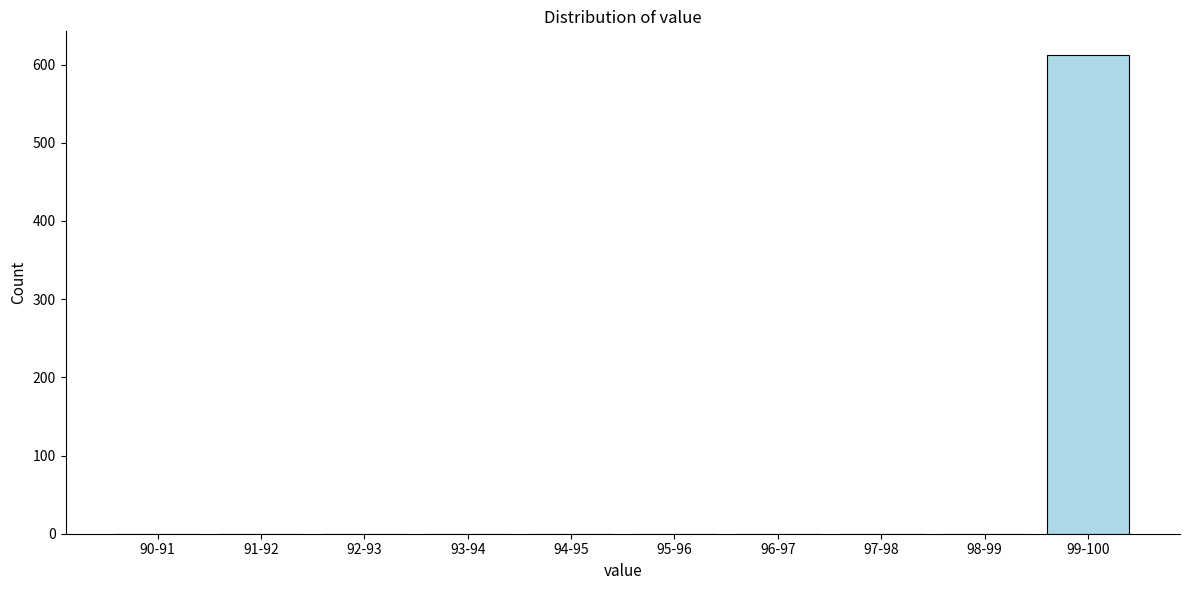

Reading left to right, what are all the values shown in this chart?

90-91=0	91-92=0	92-93=0	93-94=0	94-95=0	95-96=0	96-97=0	97-98=0	98-99=0	99-100=612